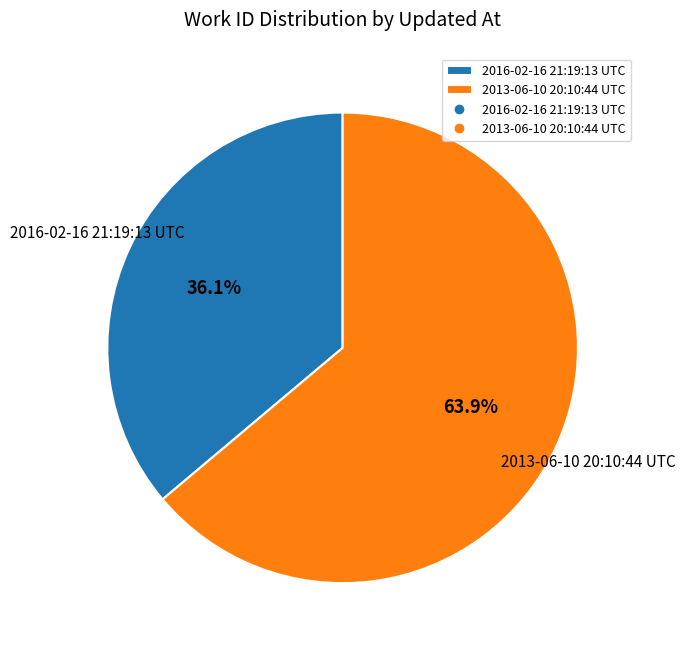

Which has a higher value, 2013-06-10 20:10:44 UTC or 2016-02-16 21:19:13 UTC?

2013-06-10 20:10:44 UTC